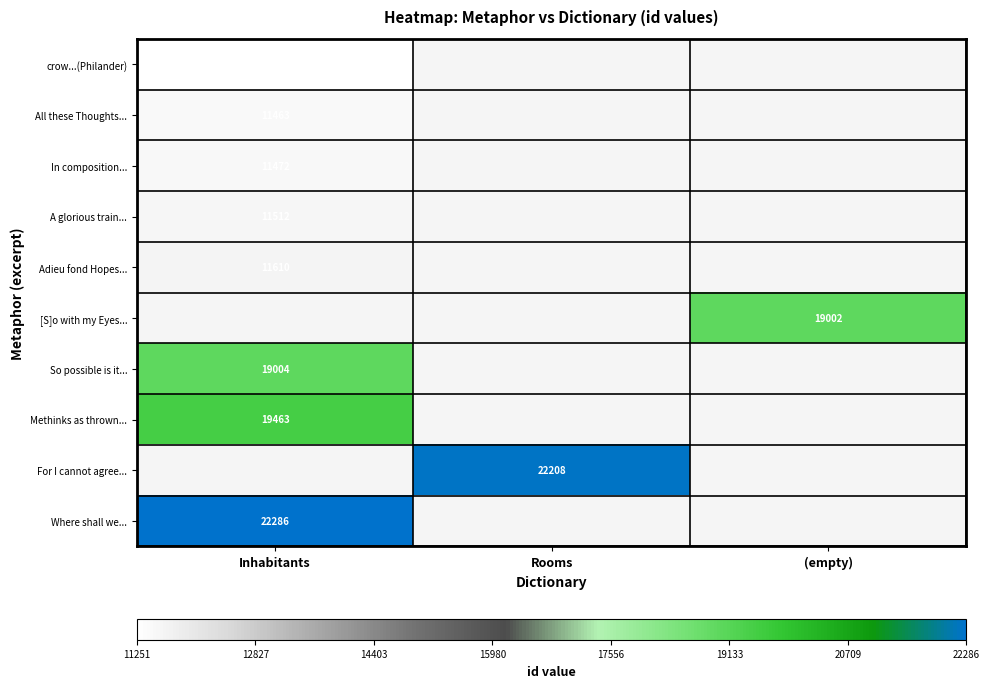

The Adieu fond Hopes... series shows 4448 at Inhabitants. True or false?

False